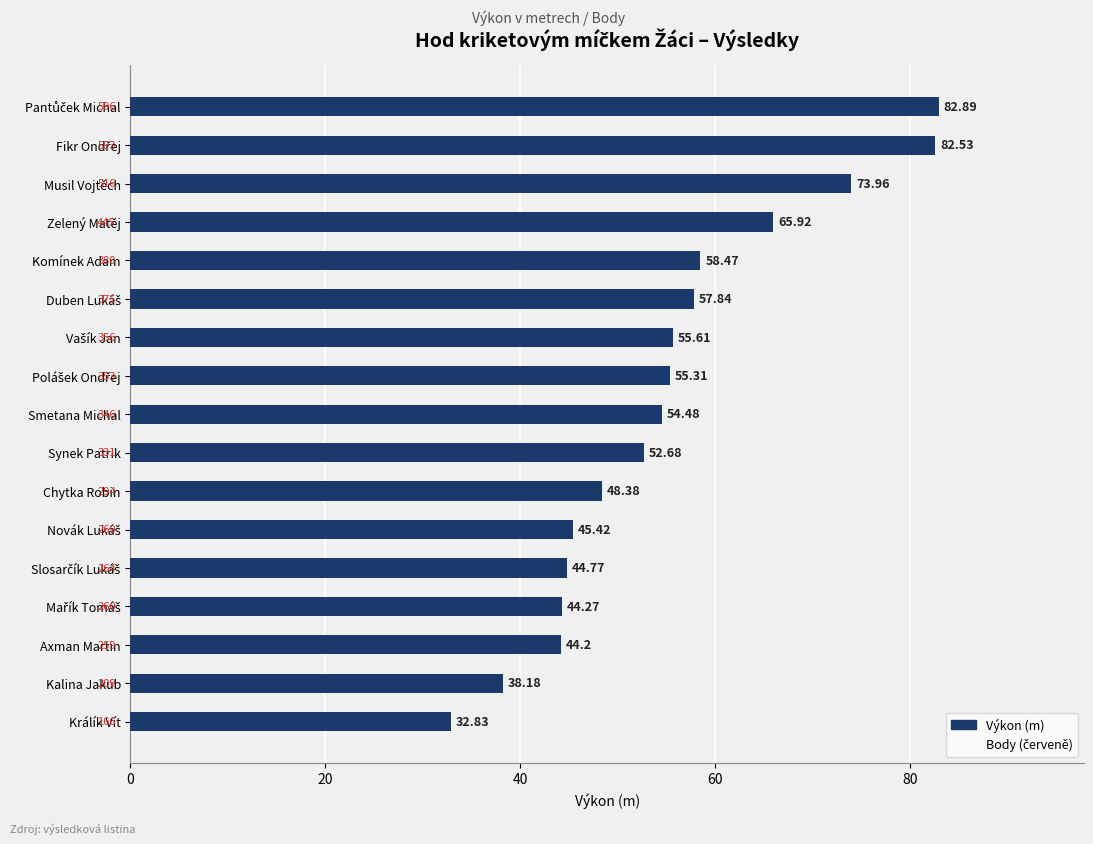

Count the number of categories in the chart.

17